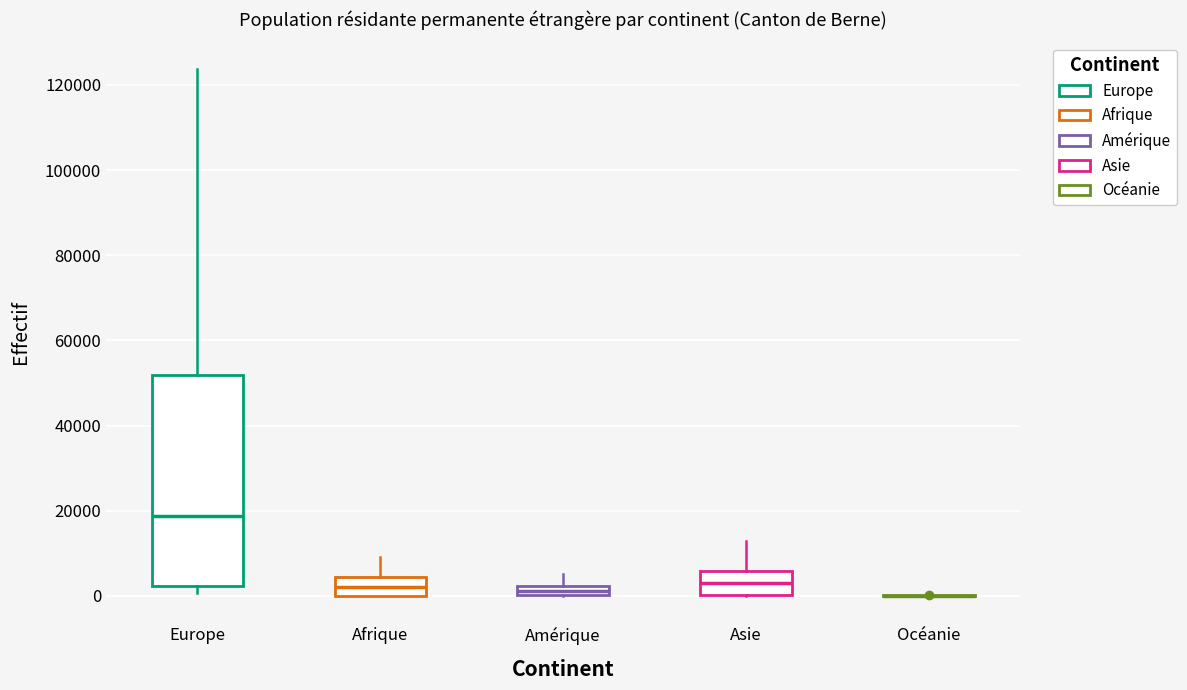

Which box is the tallest, from its lower edge to its upper edge?

Europe